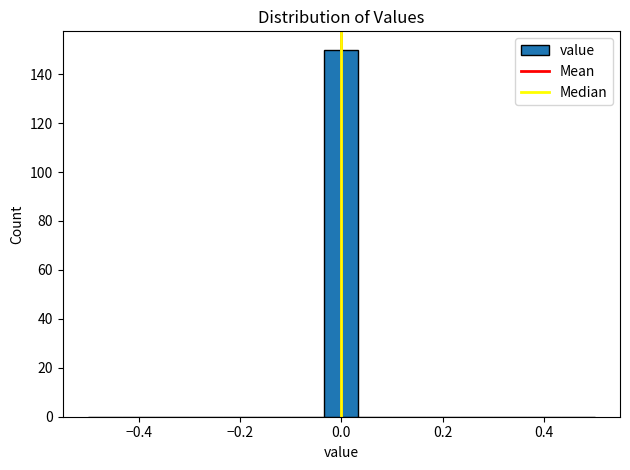

Around what value on the x-axis is the tallest bar? Give the approximate position of its centre, as read against the axis.

0.00